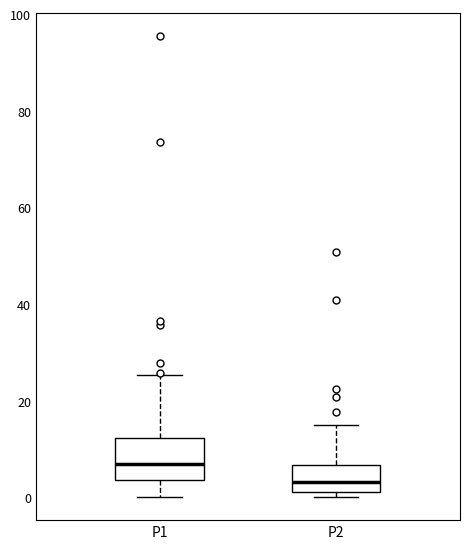

Where does the median line of the box for P1 sit on the y-axis? The values are not printed on the chart, so give them approximately, as read against the axis.

6